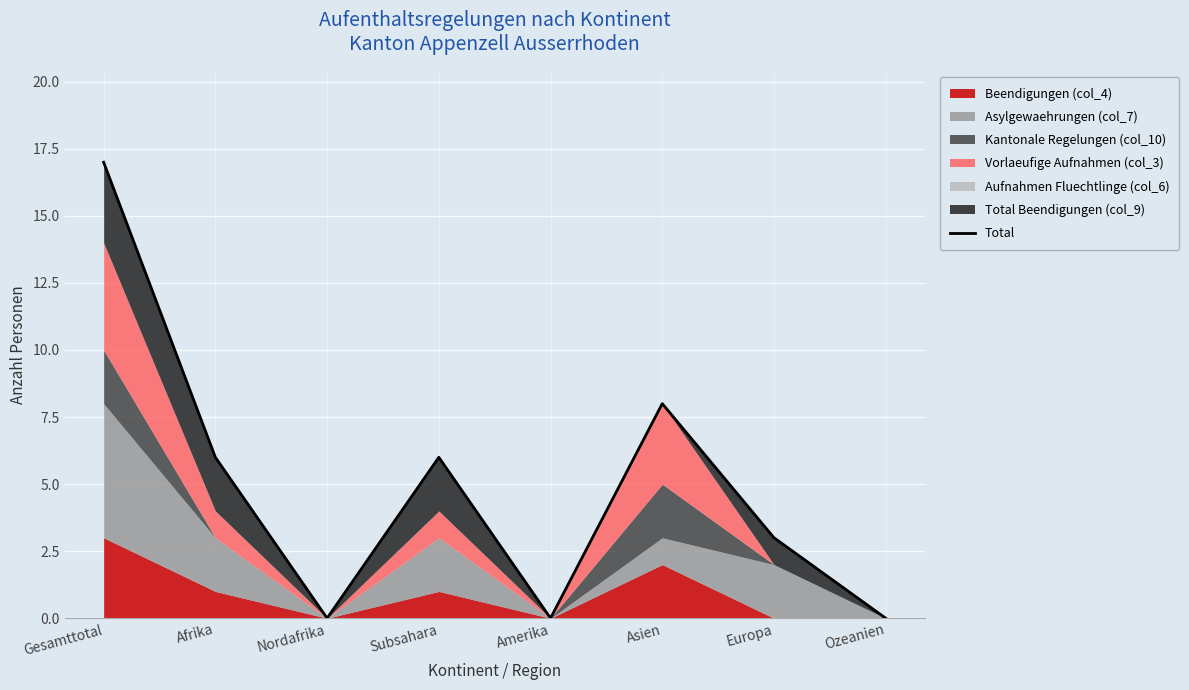

Reading left to right, what are all the values shown in this chart?

17	6	0	6	0	8	3	0